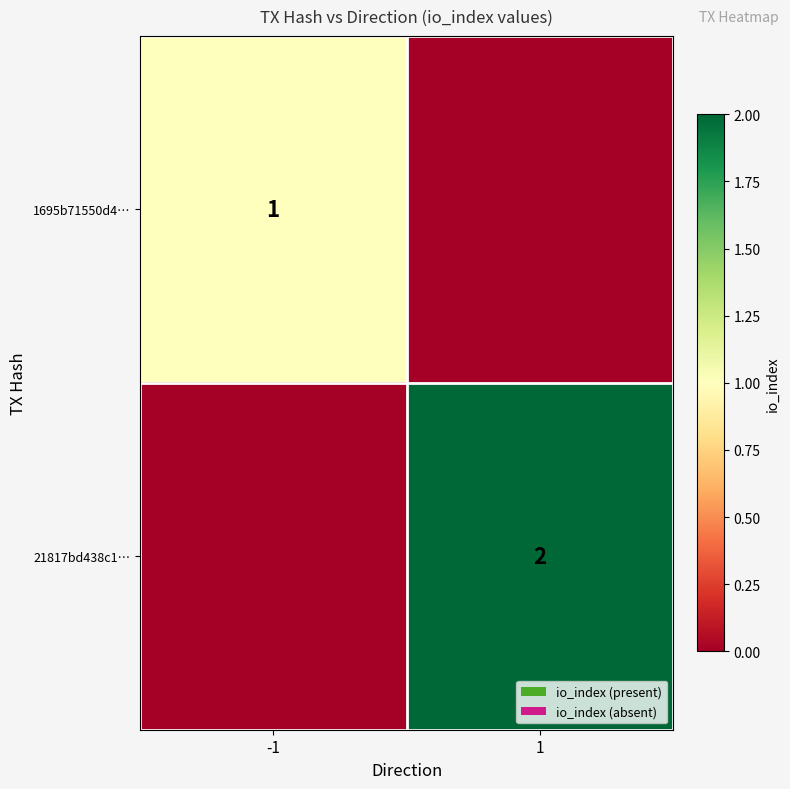

What is the spread (max minus min) of values at 1?

2